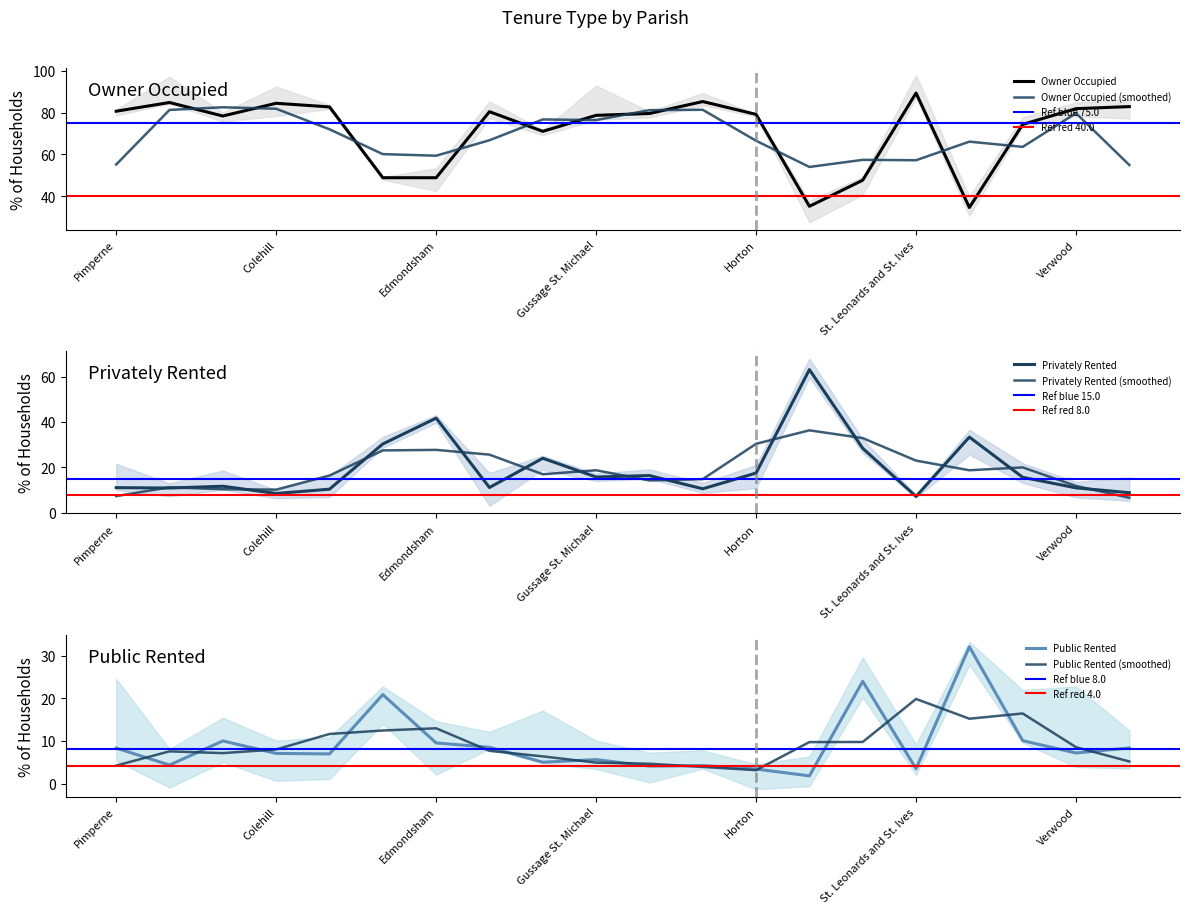

What is the sum of the % public rented values at Horton and West Moors?

11.8